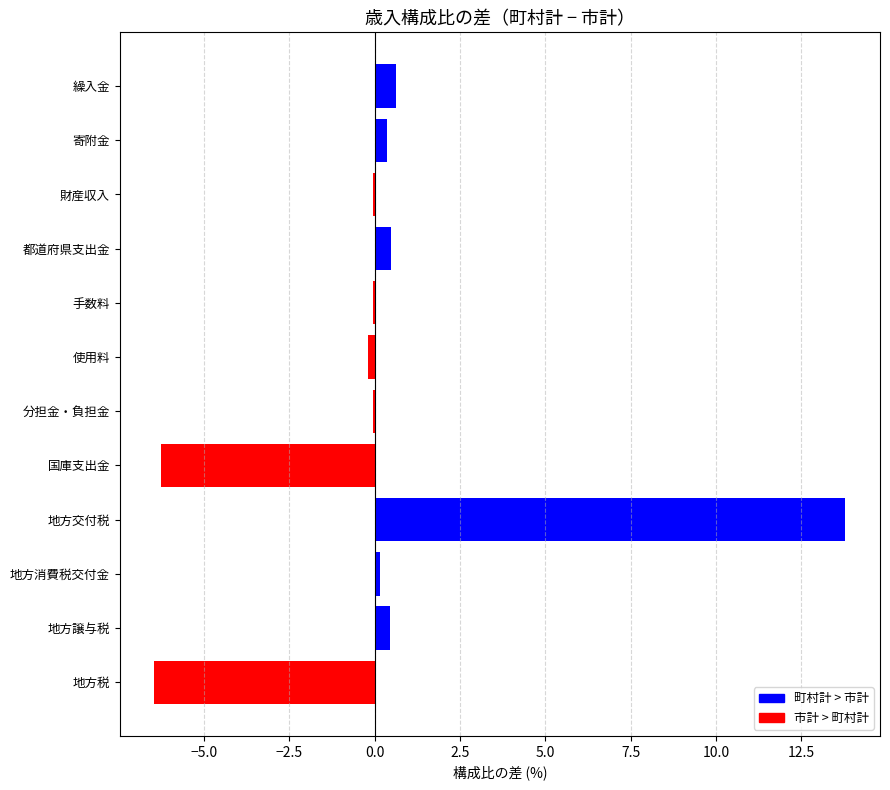

What is the sum of all values?

2.8